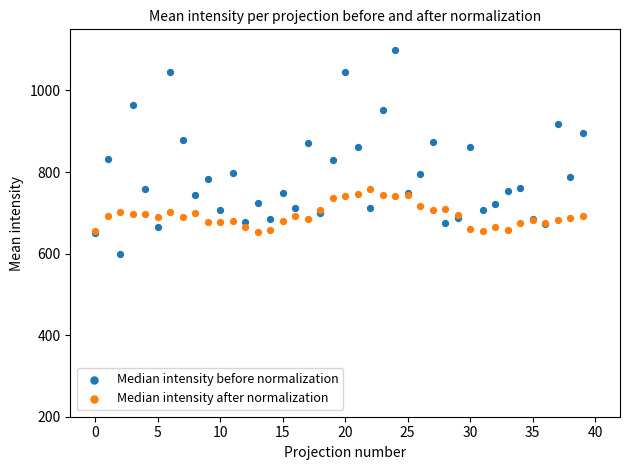

Which series has the largest Y range (max minus min)?

Median intensity before normalization